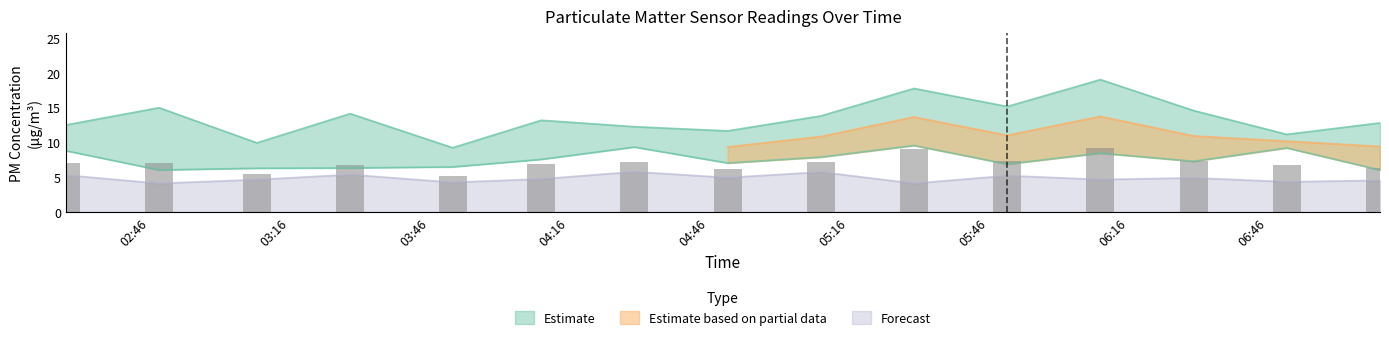

What is the minimum value for Forecast?

4.1